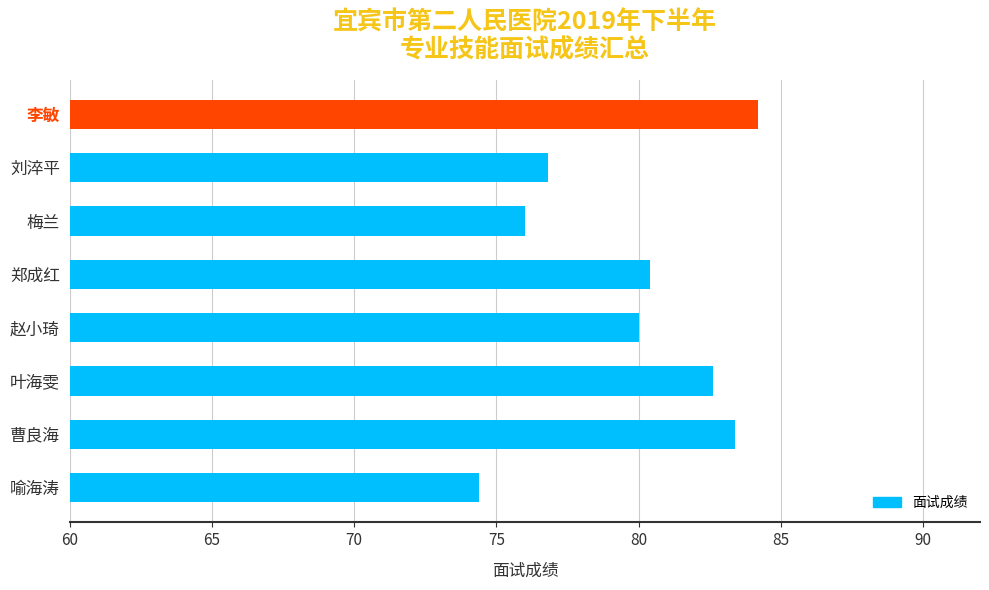

The value at 郑成红 is 30.1. True or false?

False